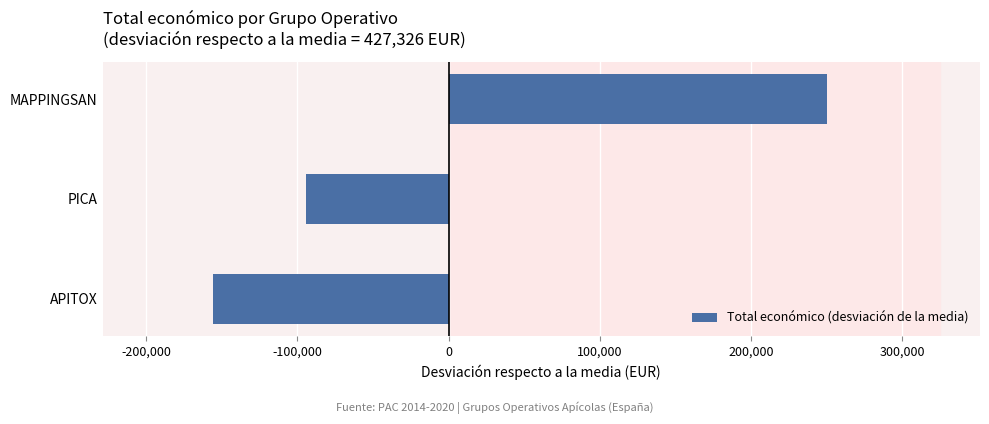

How many distinct data groups are displayed?

1